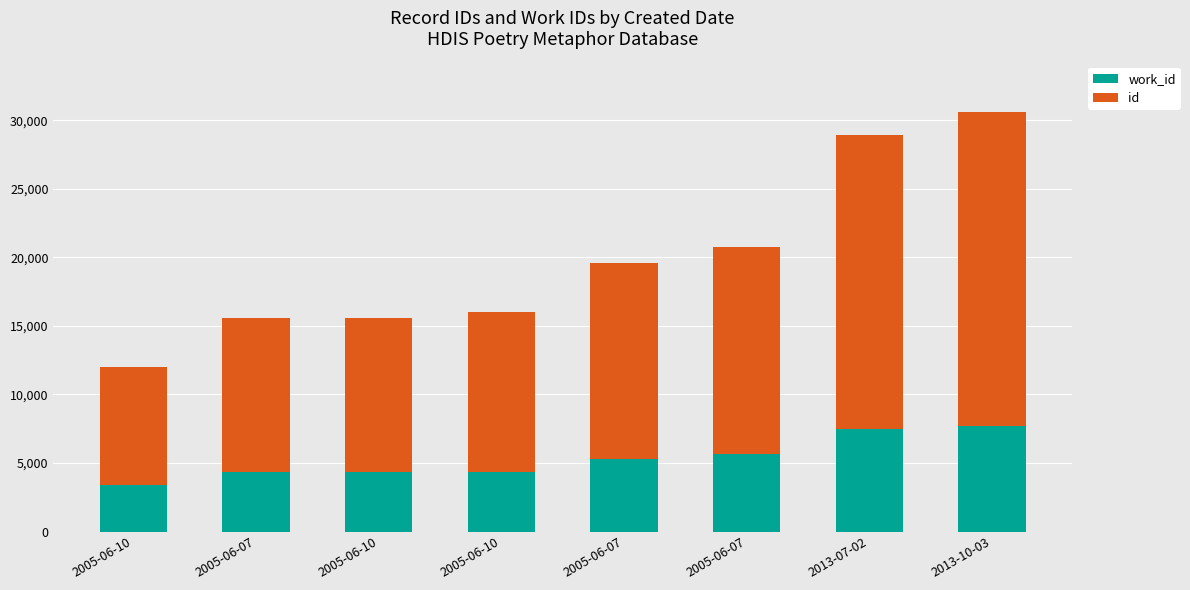

Between 2005-06-07 and 2005-06-07, which is larger?

2005-06-07